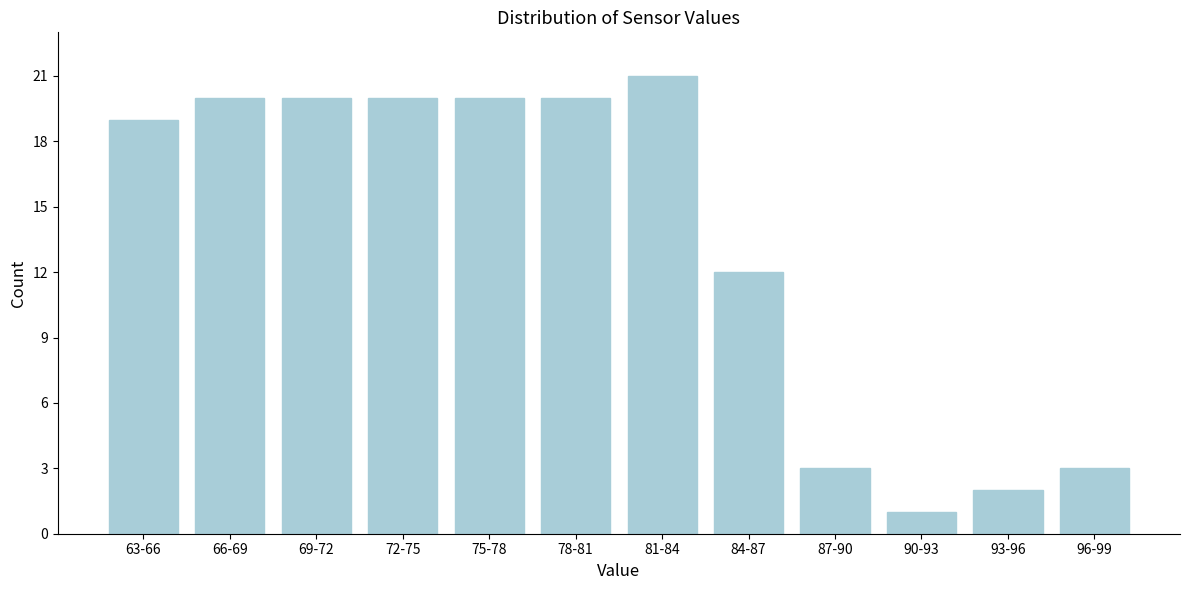

Reading left to right, transcribe all the data shown in this chart.

19	20	20	20	20	20	21	12	3	1	2	3